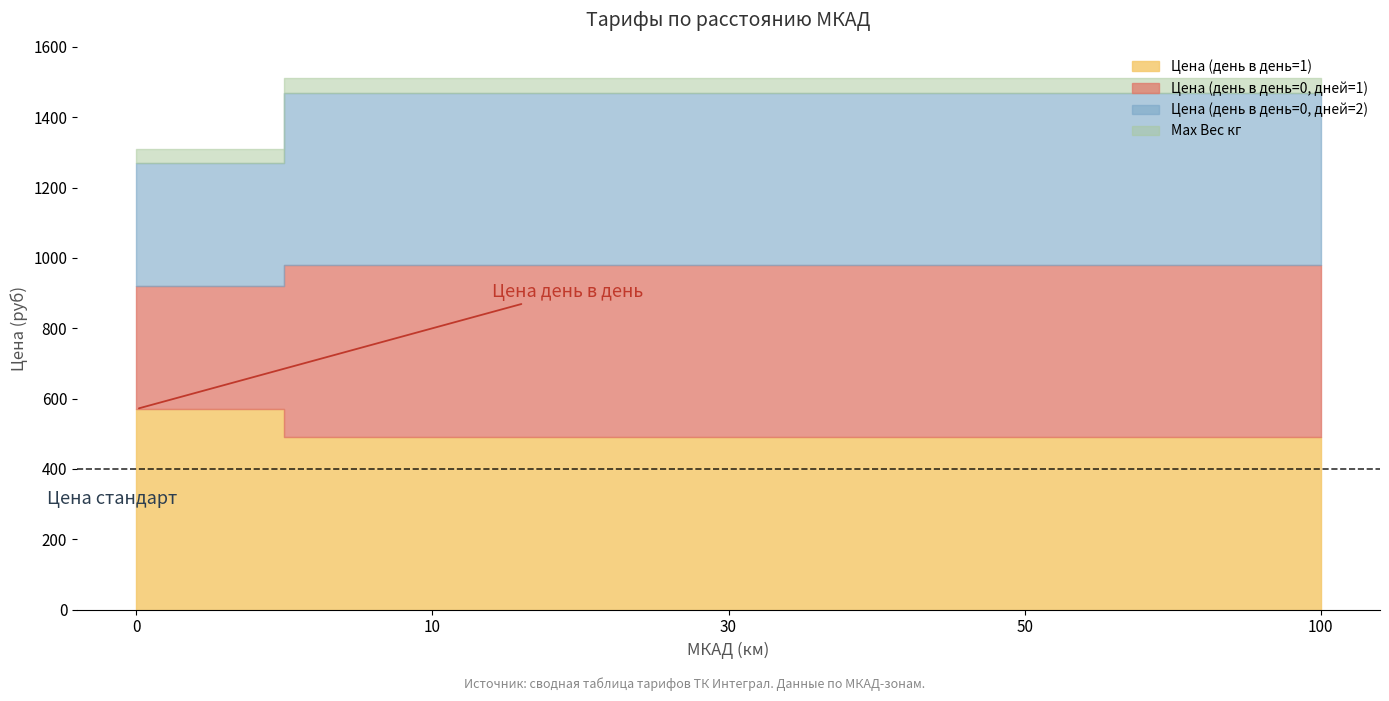

The value of Цена (день в день=0, дней=1) at 50 is 490. True or false?

True